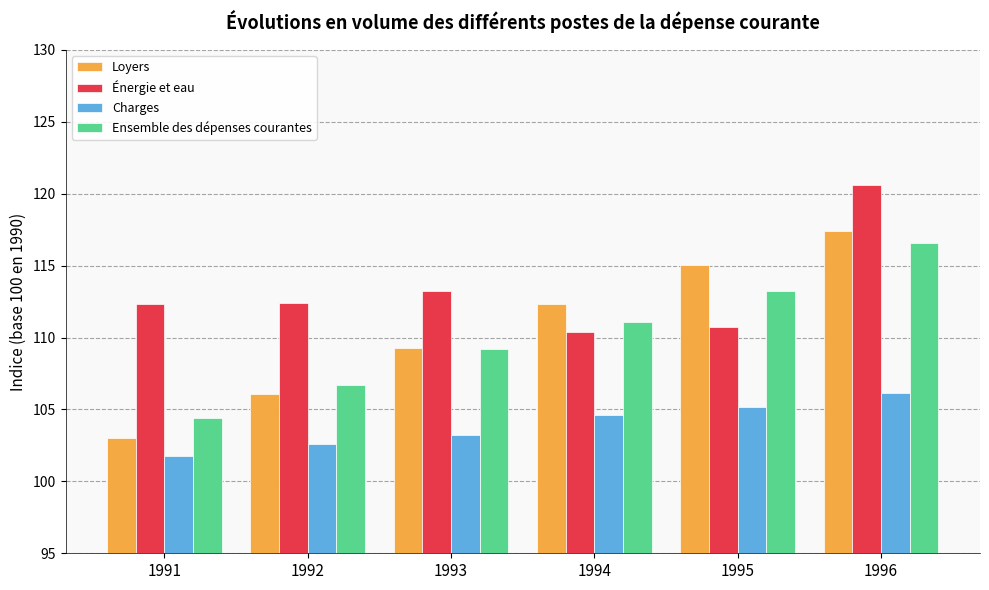

How many bars are there in each group?

4